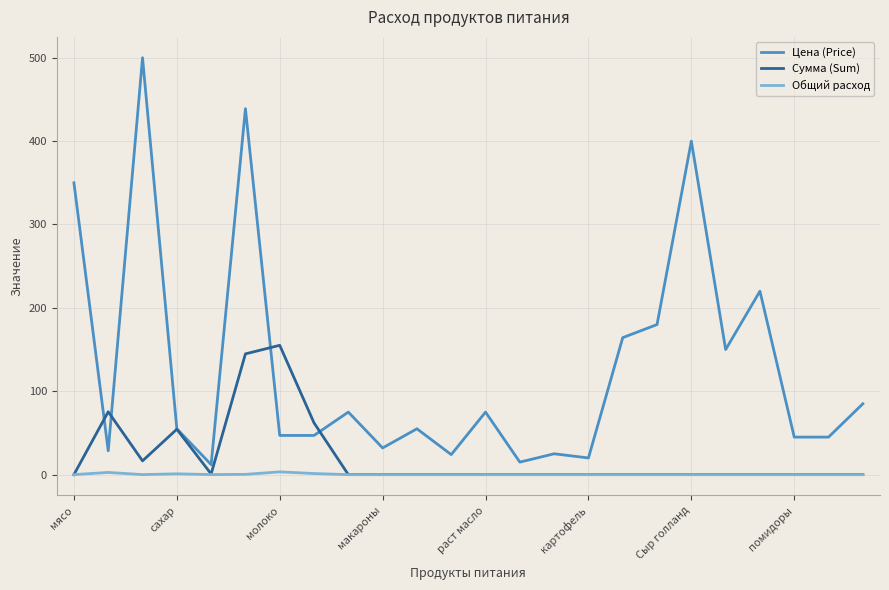

After their last crossing, which series has the higher values: Сумма (Sum) or Цена (Price)?

Цена (Price)